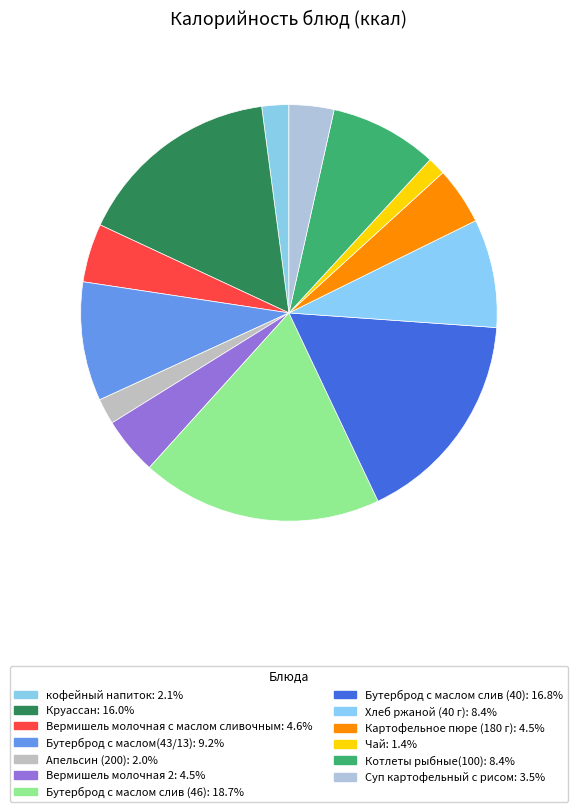

To the nearest percent, what percentage of the pie is Суп картофельный с рисом?

3%